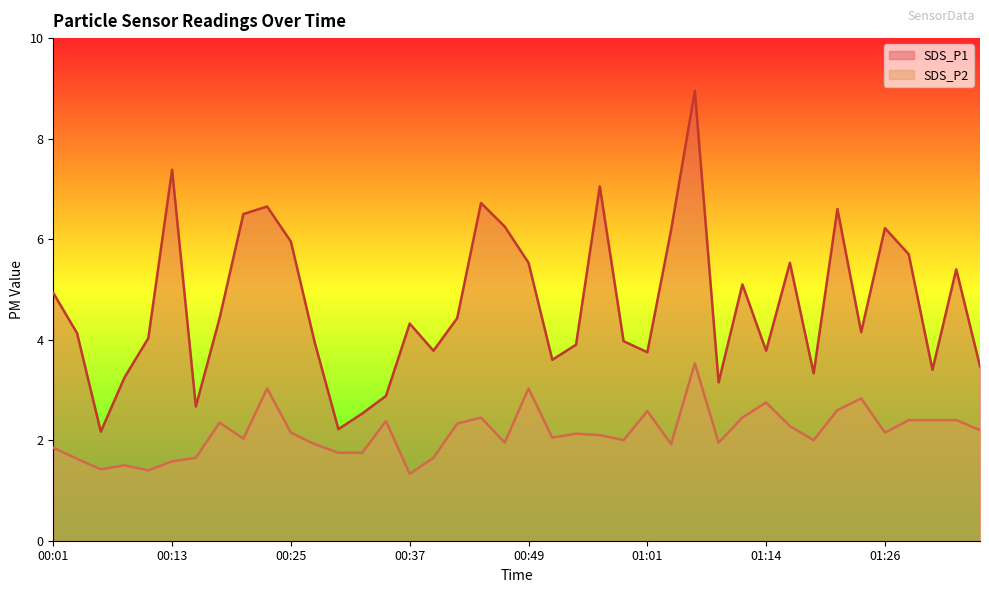

How many distinct data groups are displayed?

2